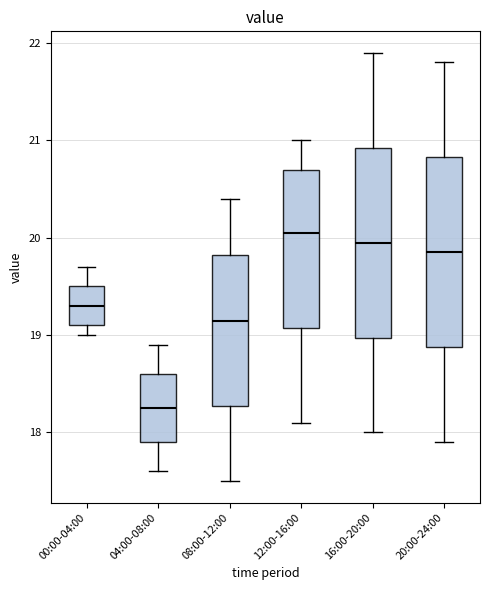

Which box's median line is the highest?

12:00-16:00